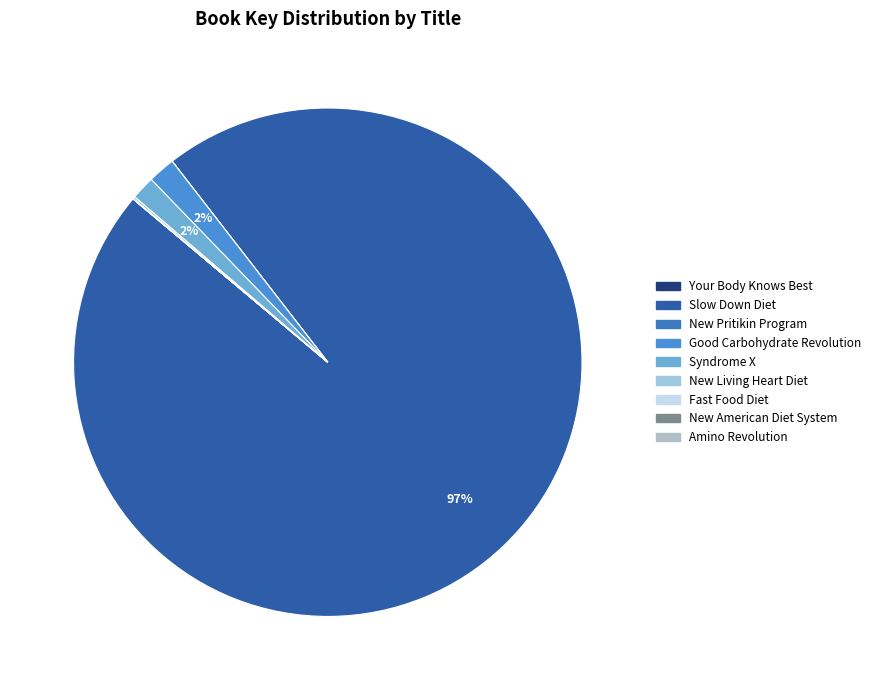

Does Slow Down Diet represent more than half of the total?

Yes